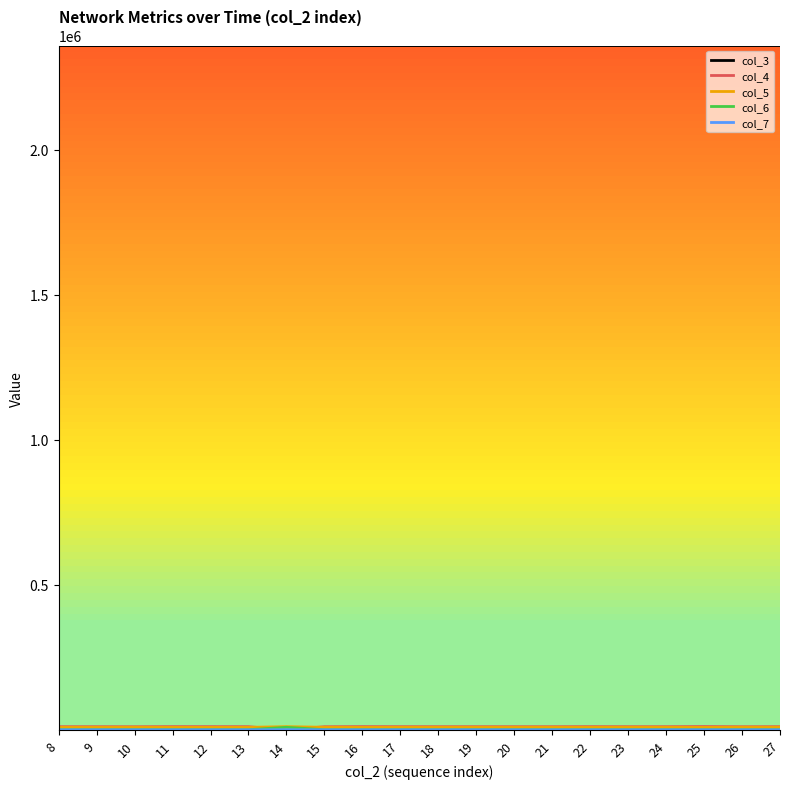

What is the greatest value displayed?

2358994